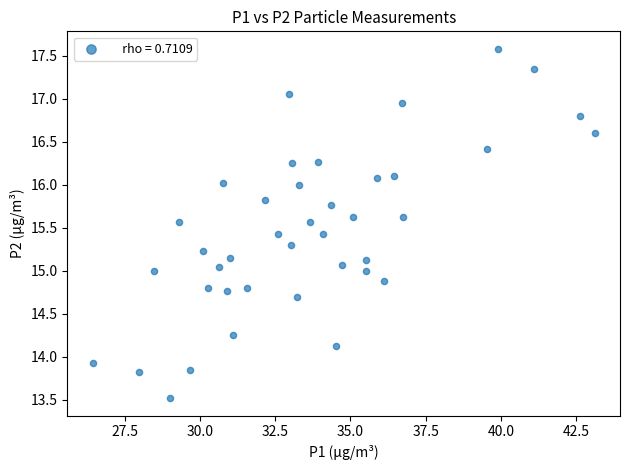

What is the range of Y values (max minus min)?

4.1